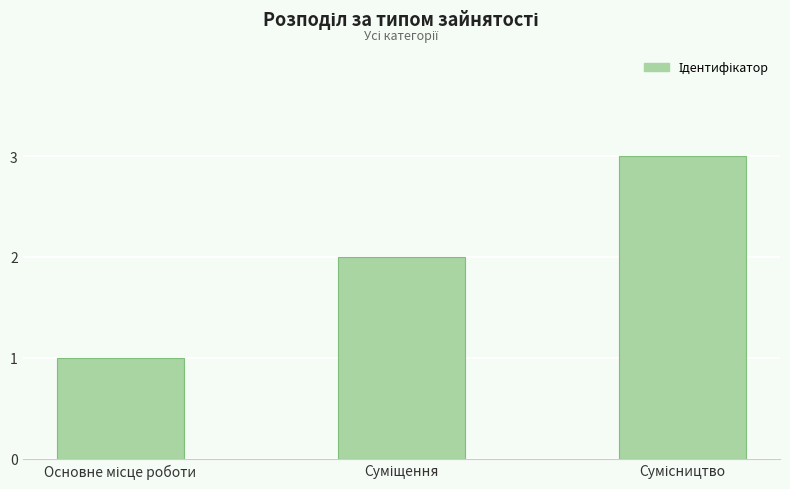

How many bars are there in total?

3